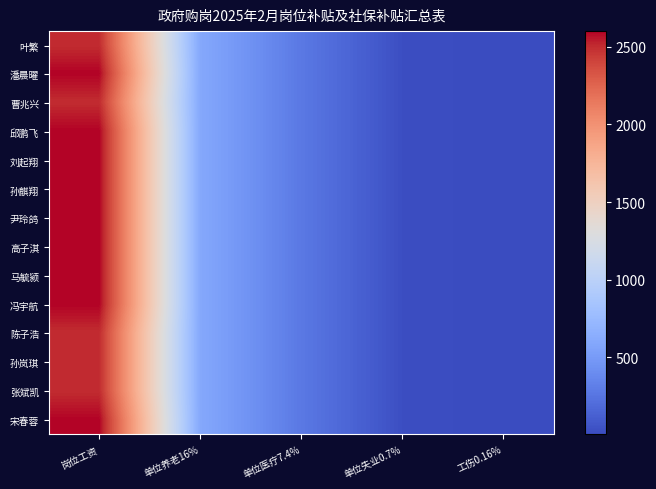

At which category does the chart reach its minimum across all series?

工伤0.16%